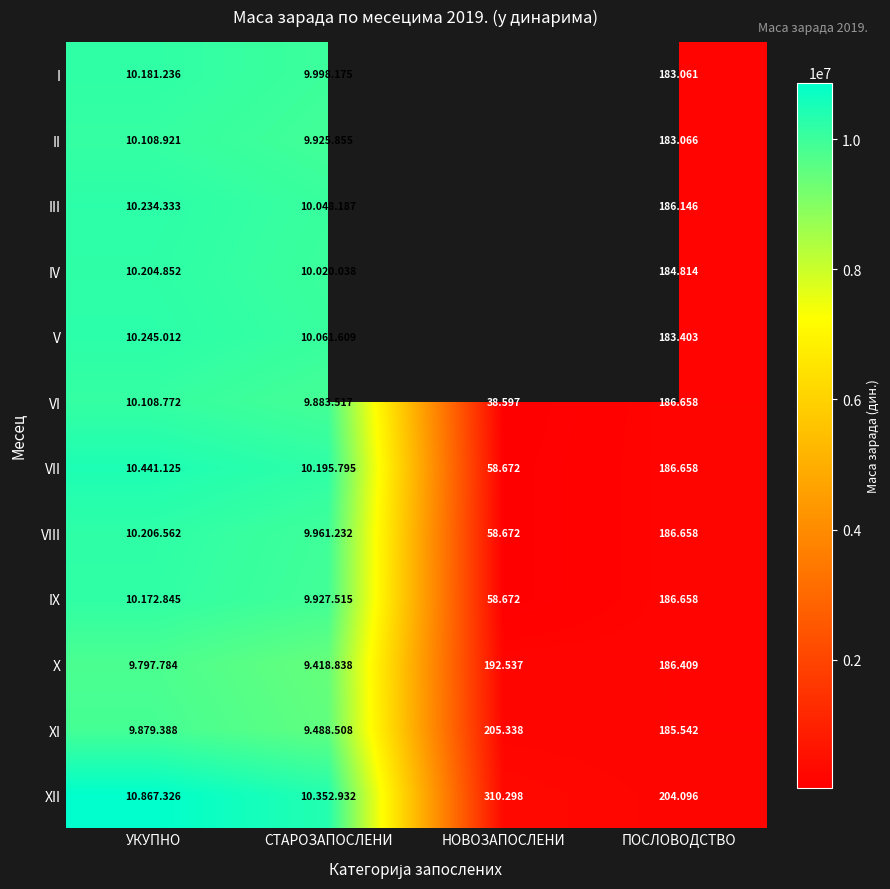

True or false: IV has a value of 10020038.0 at СТАРОЗАПОСЛЕНИ.

True